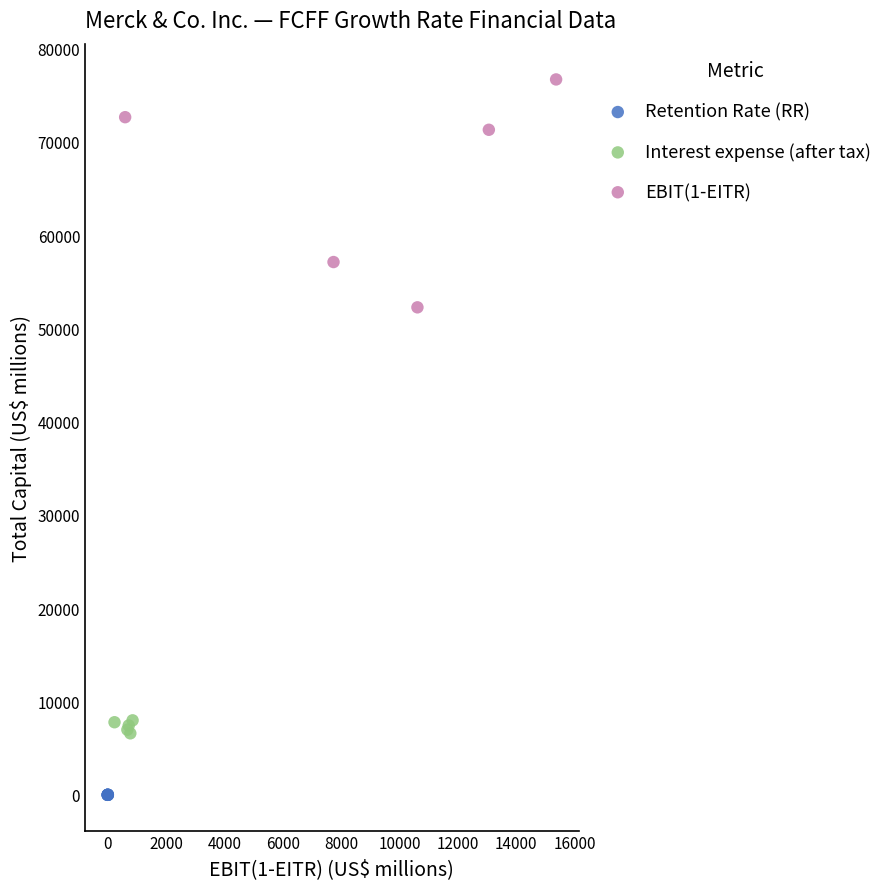

Which series contains the lowest Y value?

Retention Rate (RR)